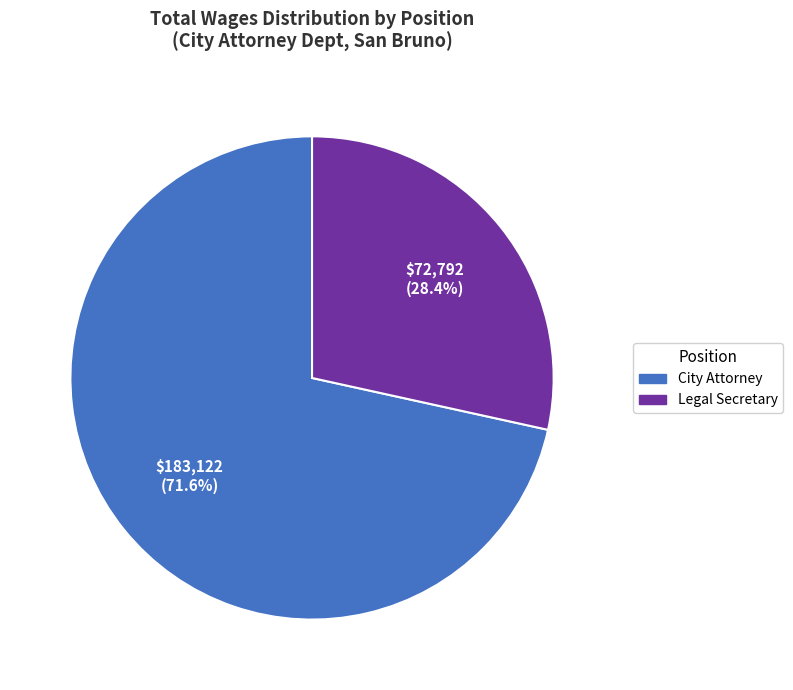

What is the majority slice?

City Attorney